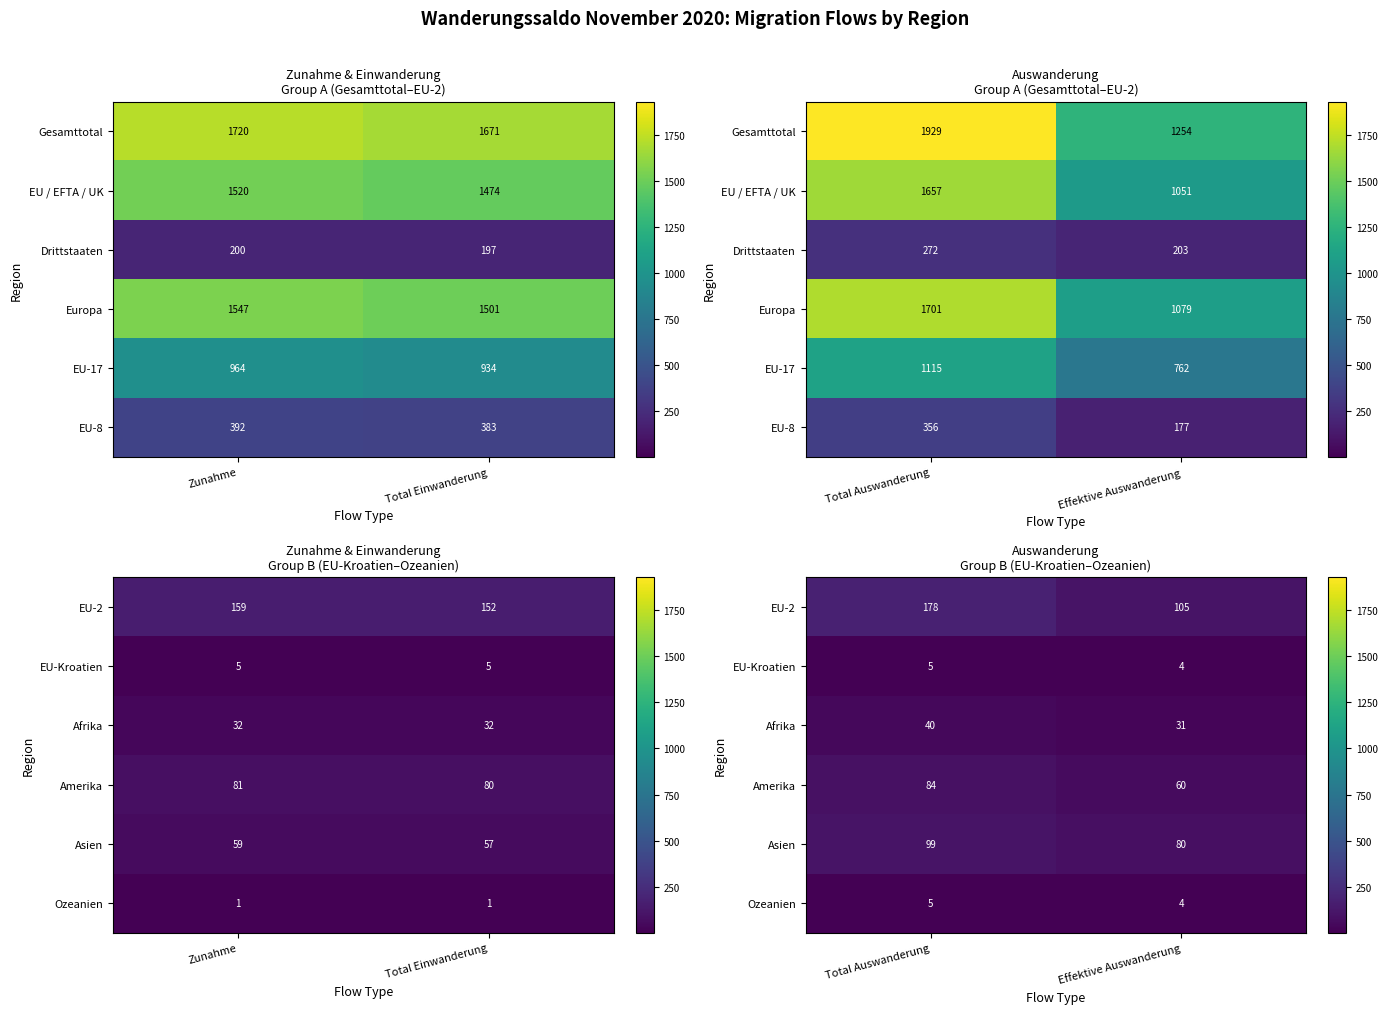

Is it true that Amerika equals 31 at Effektive Auswanderung?

False